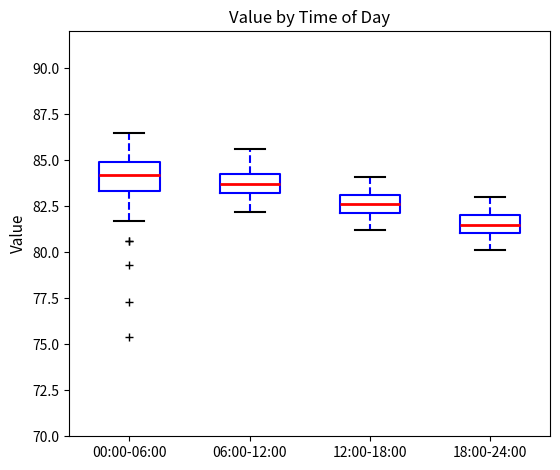

Where does the median line of the box for 12:00-18:00 sit on the y-axis? The values are not printed on the chart, so give them approximately, as read against the axis.

82.5